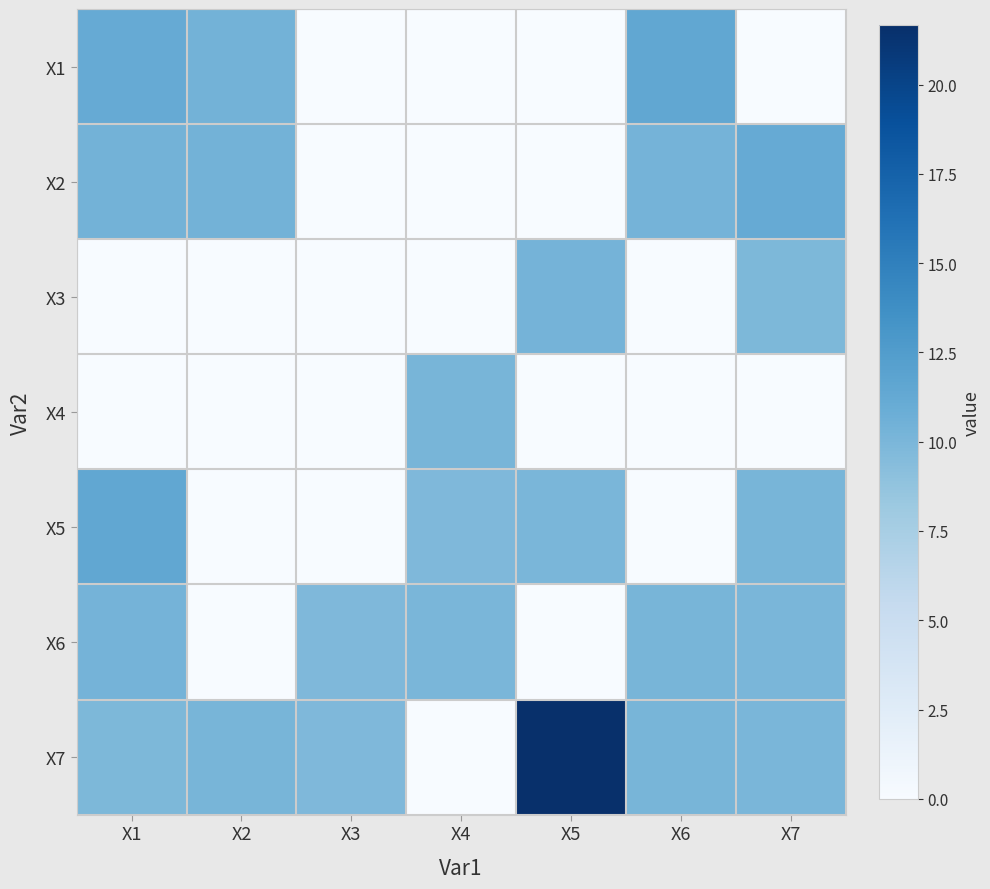

Count the number of data series in this chart.

7